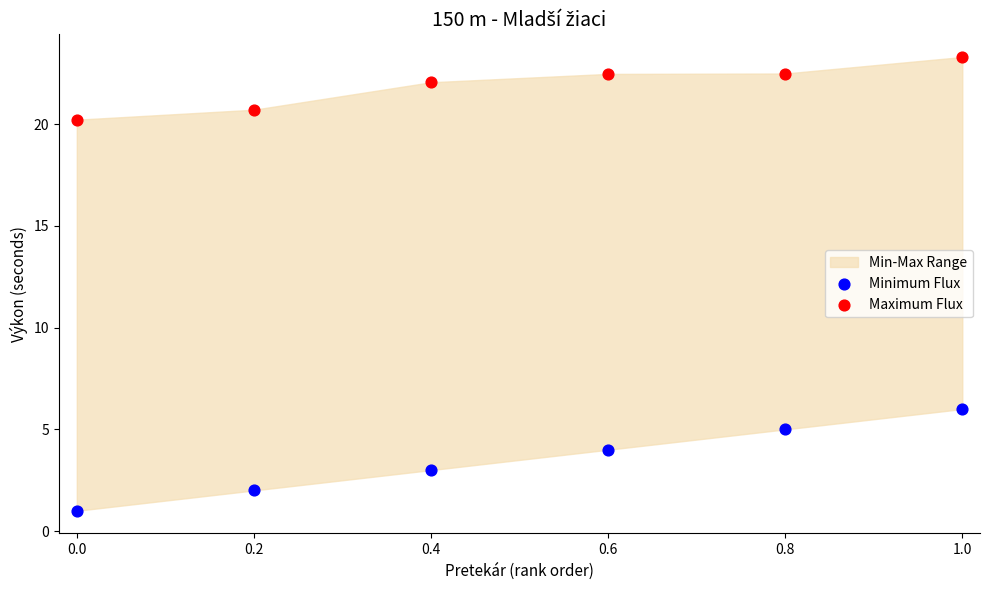

Which series reaches the maximum Y coordinate?

Maximum Flux